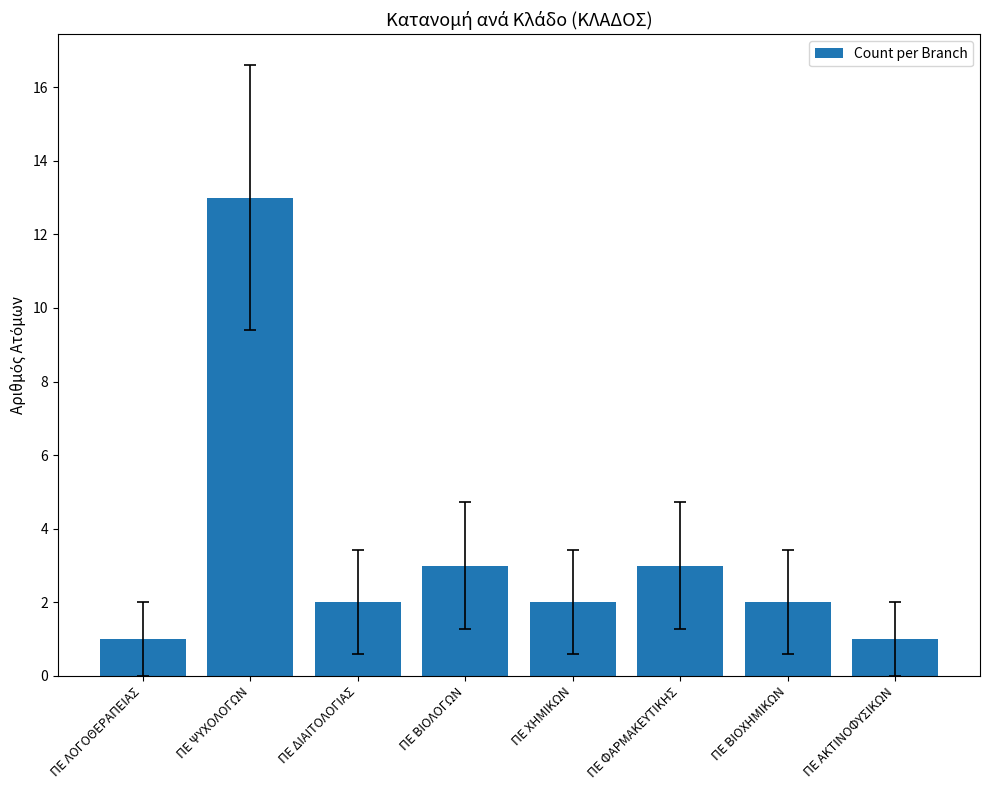

Approximately how many times larger is the value at ΠΕ ΦΑΡΜΑΚΕΥΤΙΚΗΣ compared to ΠΕ ΒΙΟΧΗΜΙΚΩΝ?

1.5